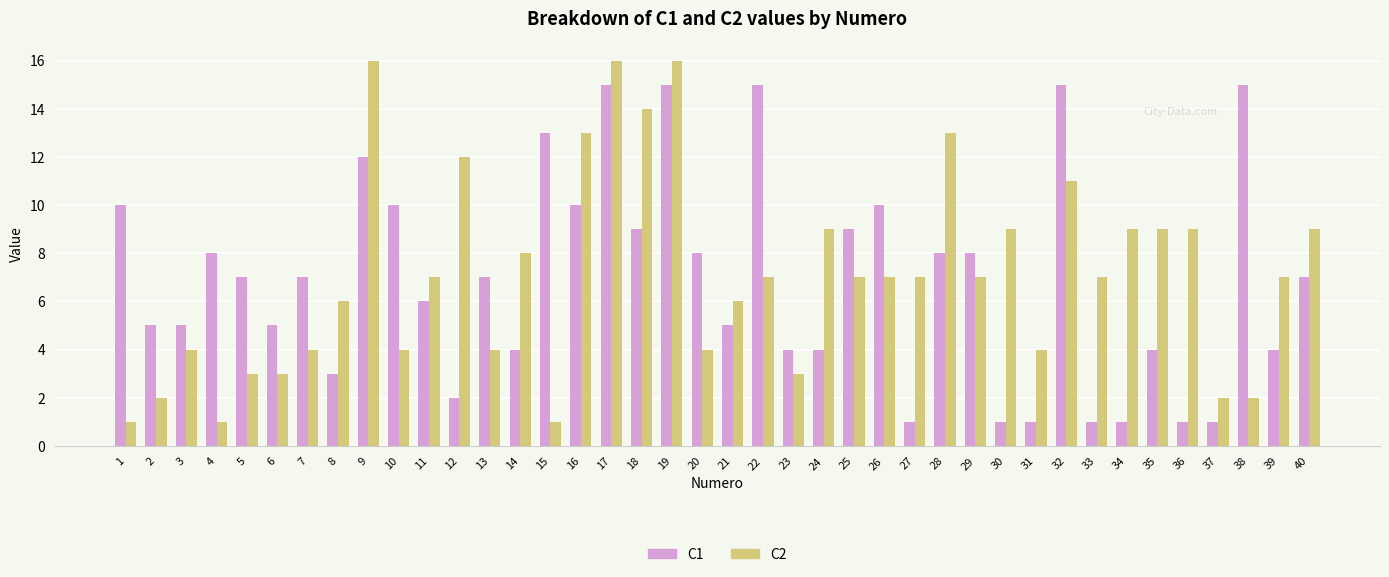

Reading right to left, list all the values displayed in this chart.

C1: 40=7	39=4	38=15	37=1	36=1	35=4	34=1	33=1	32=15	31=1	30=1	29=8	28=8	27=1	26=10	25=9	24=4	23=4	22=15	21=5	20=8	19=15	18=9	17=15	16=10	15=13	14=4	13=7	12=2	11=6	10=10	9=12	8=3	7=7	6=5	5=7	4=8	3=5	2=5	1=10
C2: 40=9	39=7	38=2	37=2	36=9	35=9	34=9	33=7	32=11	31=4	30=9	29=7	28=13	27=7	26=7	25=7	24=9	23=3	22=7	21=6	20=4	19=16	18=14	17=16	16=13	15=1	14=8	13=4	12=12	11=7	10=4	9=16	8=6	7=4	6=3	5=3	4=1	3=4	2=2	1=1